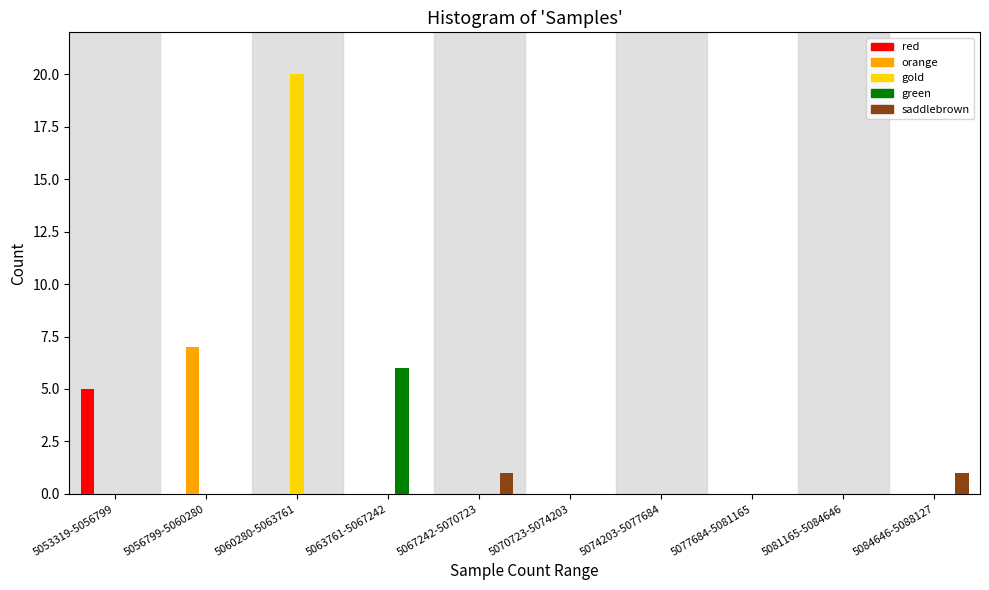

Which series changed the most between 5056799-5060280 and 5067242-5070723?

orange